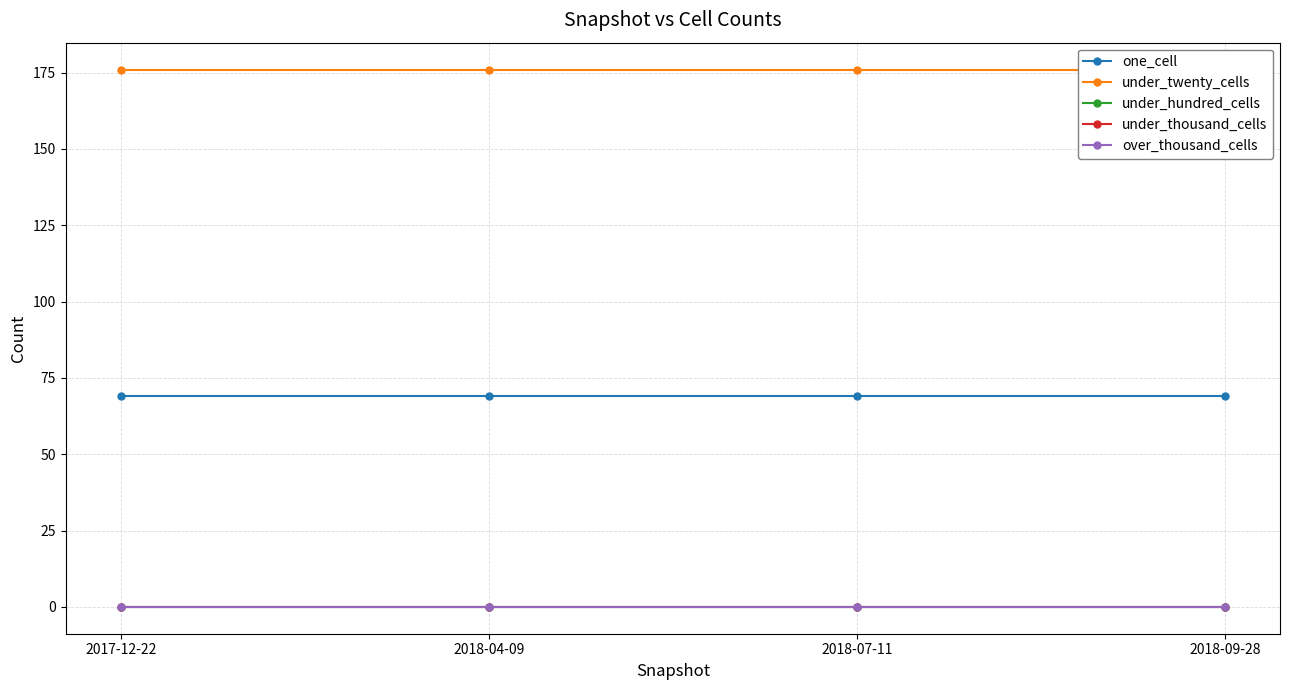

The value of under_twenty_cells at 2017-12-22 is 244. True or false?

False